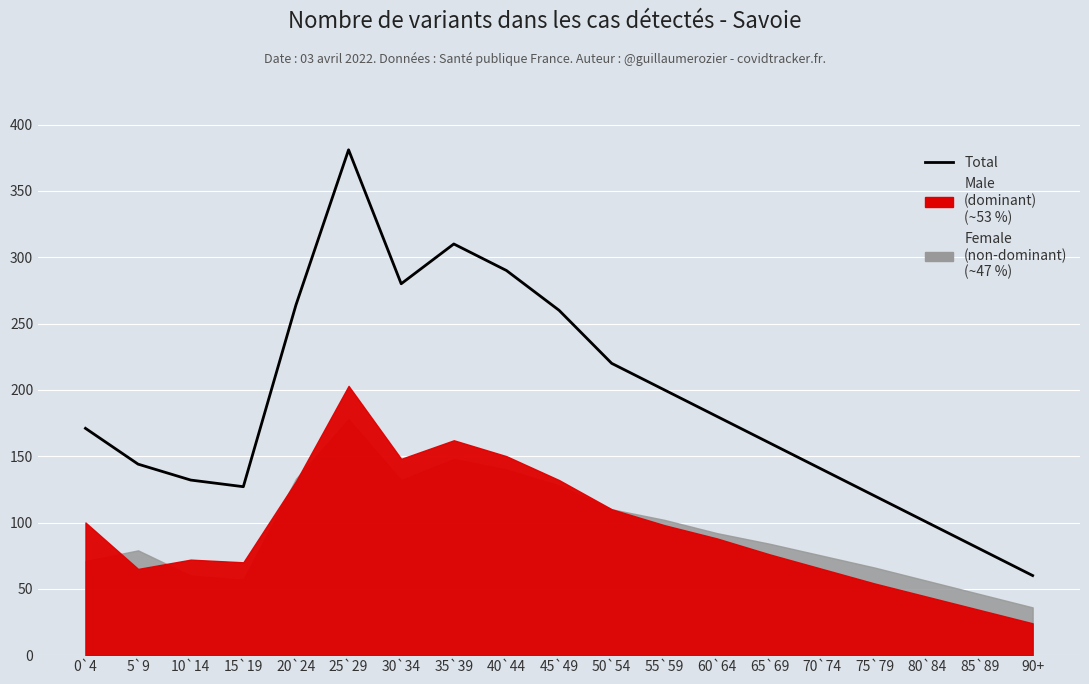

How many values are below 171?

9